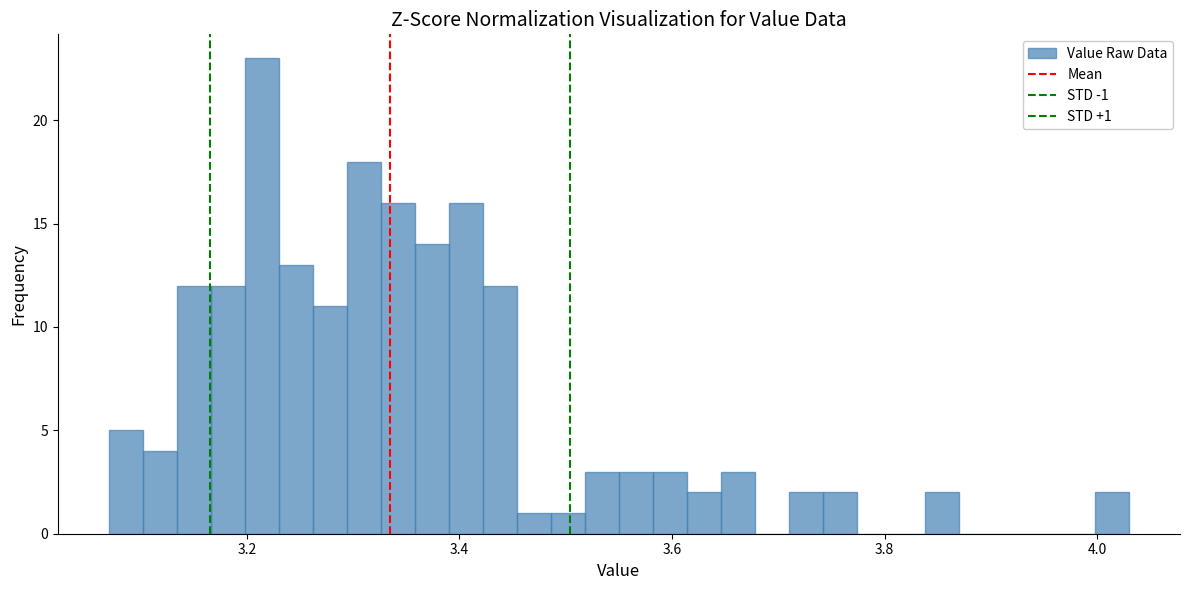

Around what value on the x-axis is the tallest bar? Give the approximate position of its centre, as read against the axis.

3.22